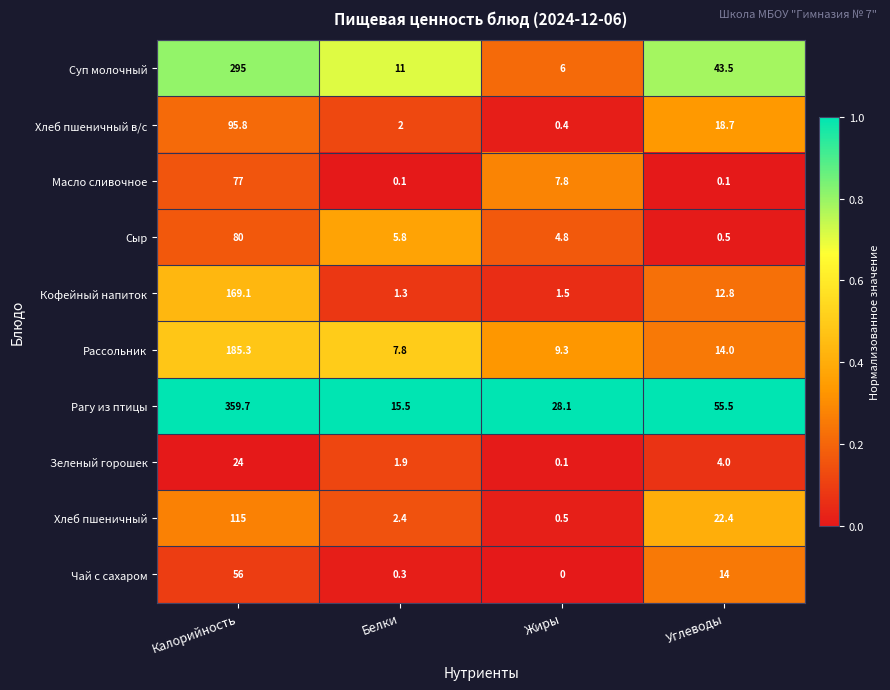

At how many categories does at least one series exceed 0?

4